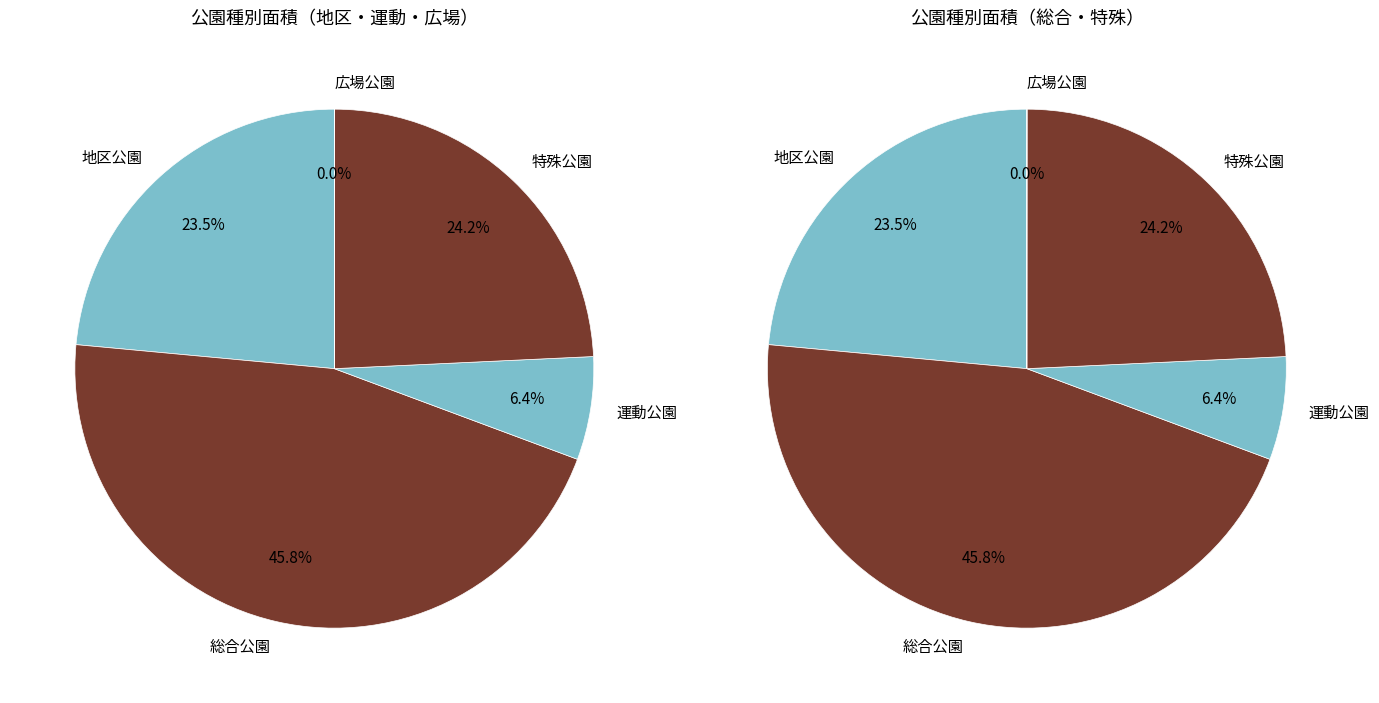

Approximately how many times larger is the value at 運動公園 compared to 地区公園?

0.3